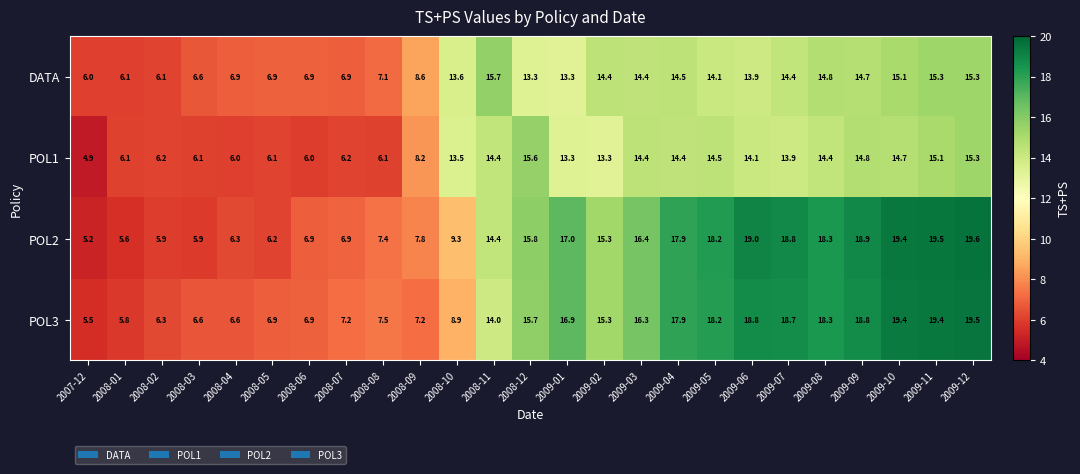

What is the maximum value shown in the chart?

19.6